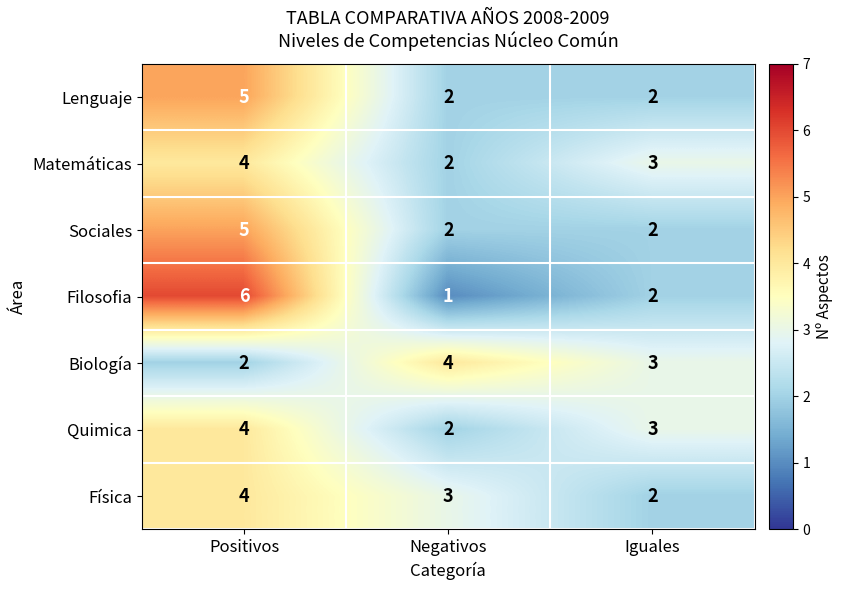

Count the number of categories in the chart.

3